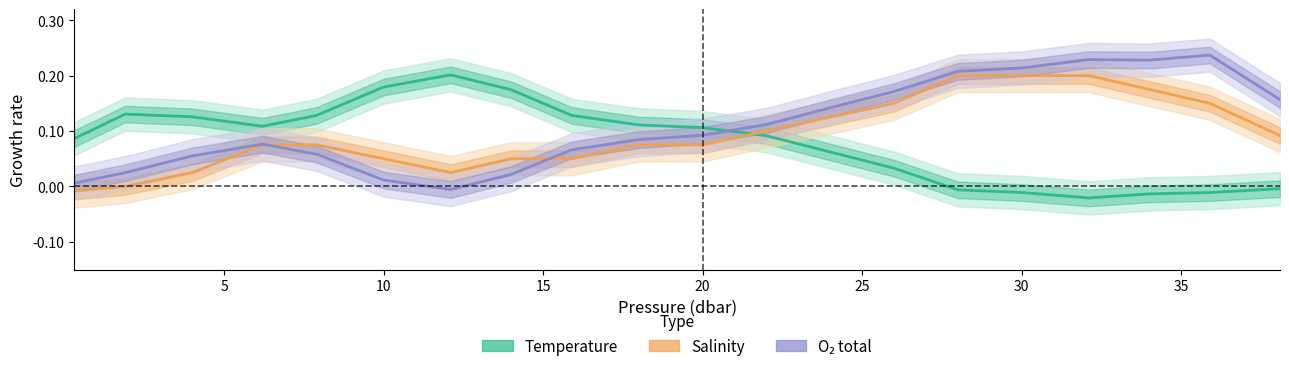

Reading right to left, extract all data points from this chart.

Temperature (norm.): -0.0	-0.0	-0.0	-0.0	-0.0	-0.0	0.0	0.1	0.1	0.1	0.1	0.1	0.2	0.2	0.2	0.1	0.1	0.1	0.1	0.1
Salinity (norm.): 0.1	0.1	0.2	0.2	0.2	0.2	0.1	0.1	0.1	0.1	0.1	0.0	0.0	0.0	0.0	0.1	0.1	0.0	-0.0	-0.0
O2 (norm.): 0.2	0.2	0.2	0.2	0.2	0.2	0.2	0.1	0.1	0.1	0.1	0.1	0.0	-0.0	0.0	0.1	0.1	0.1	0.0	0.0